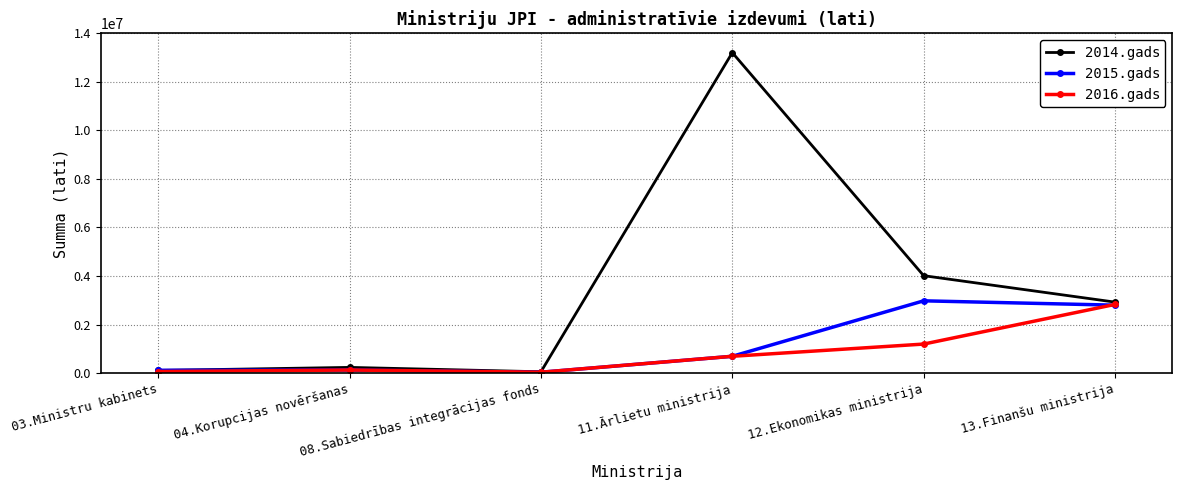

What is the value of the 2016.gads point at the 6th from the left?

2830063